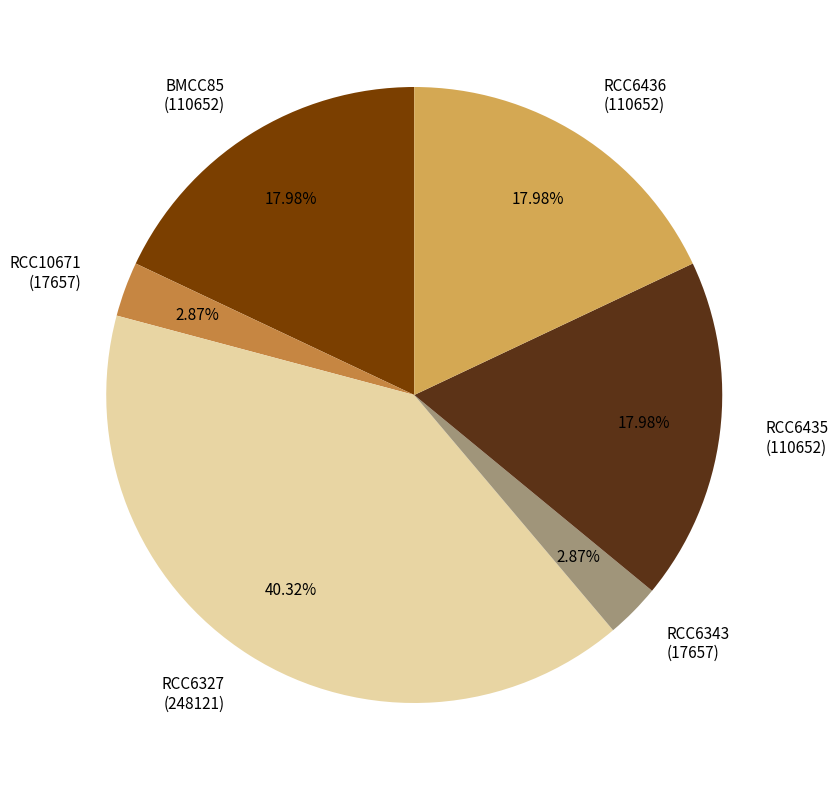

What is the ratio of the value at RCC6435 to the value at RCC6436?

1.0